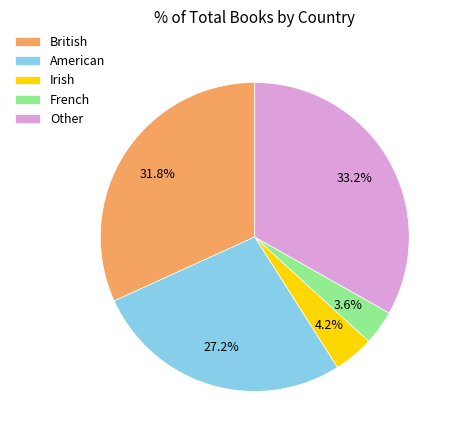

Which slice is the smallest?

French